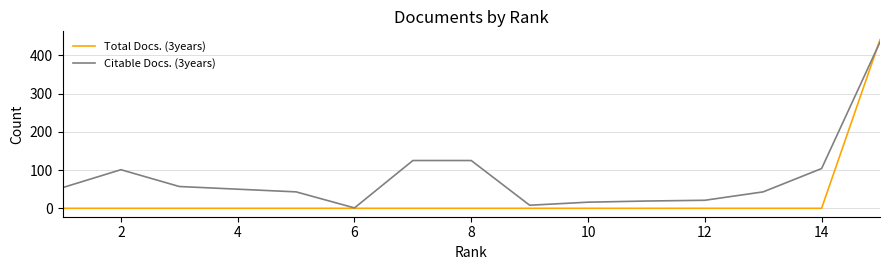

Which series has the largest range (max minus min)?

Total Docs. (3years)